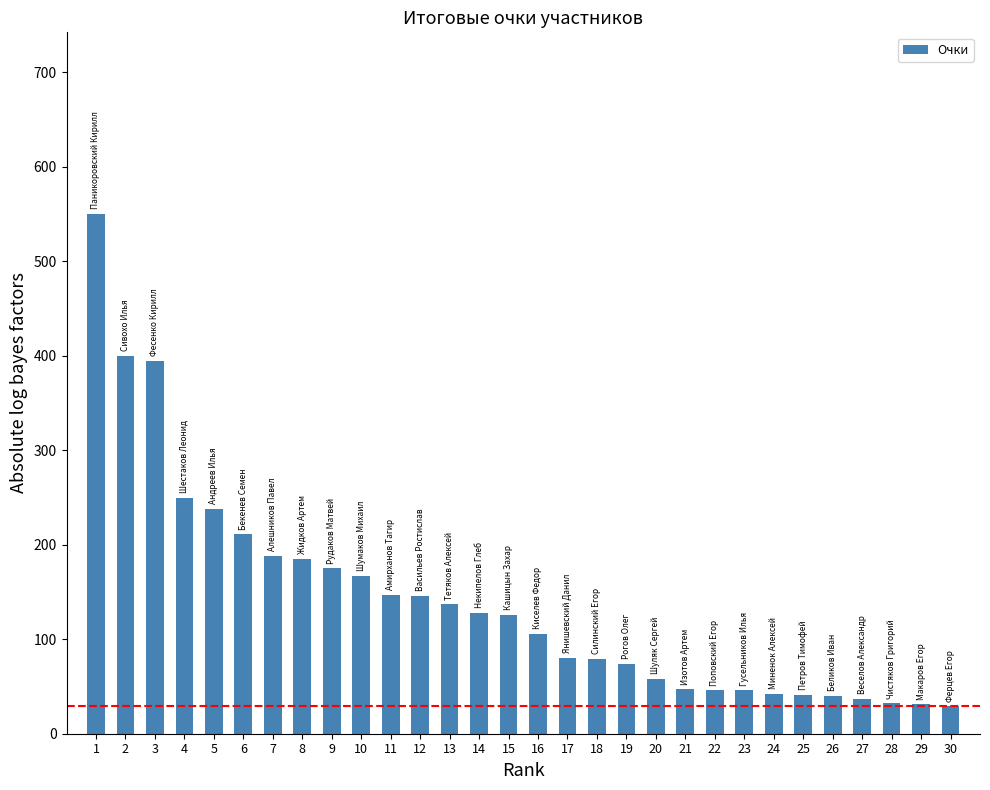

How many values are below 126?

15